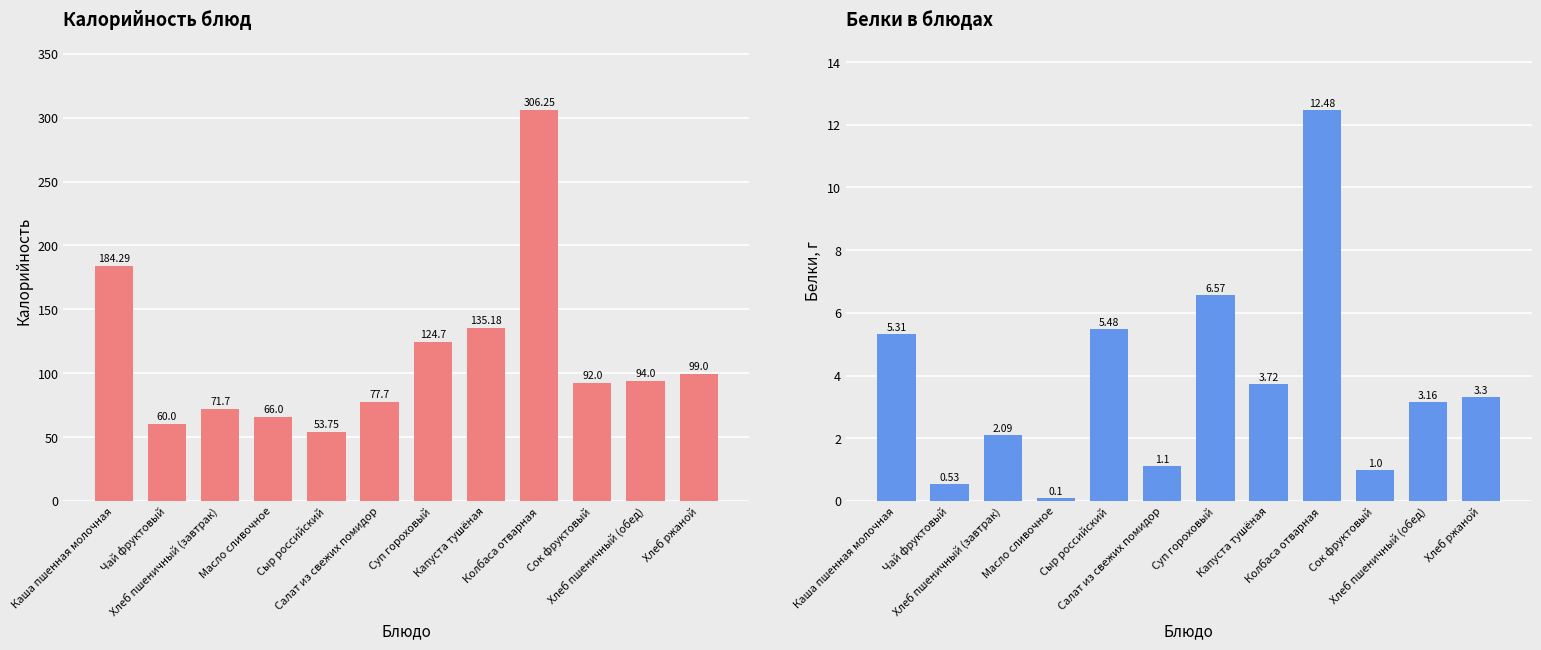

Where does the Белки series first go above 3?

Каша пшенная молочная